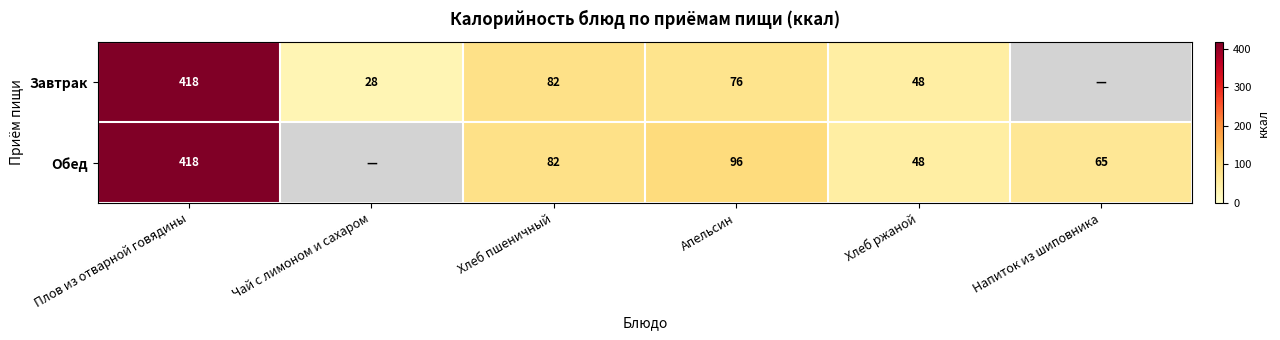

The value of Обед at Хлеб ржаной is 48. True or false?

True